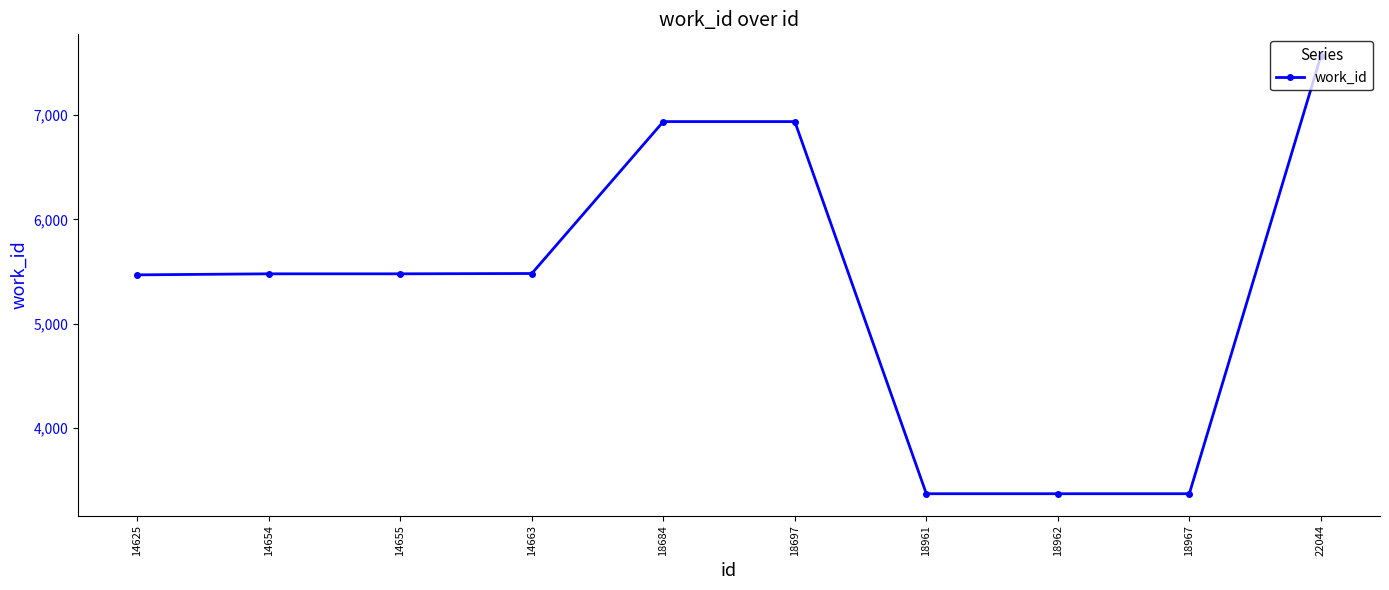

Is it true that the value at 18697 is 2410?

False